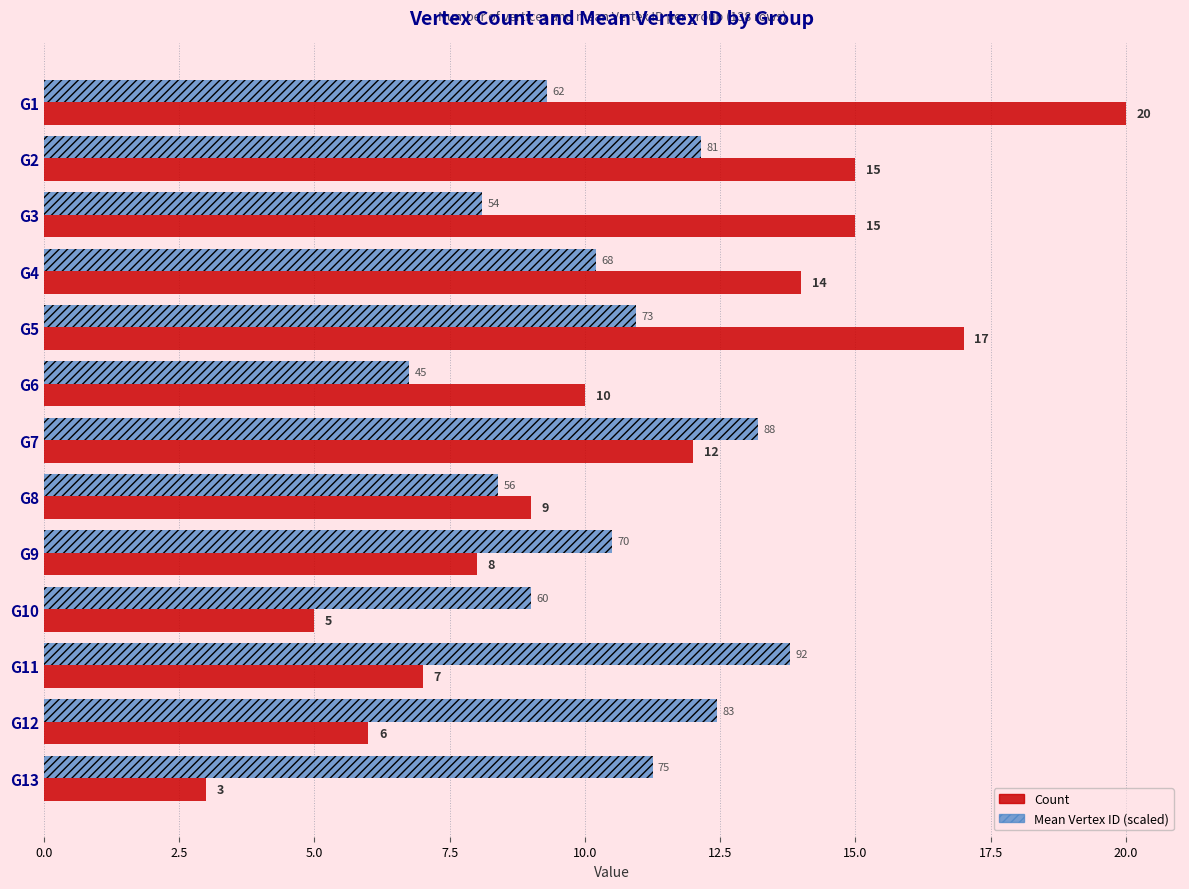

List the series in order of their overall mean, highest first.

Count, Mean Vertex ID (scaled)